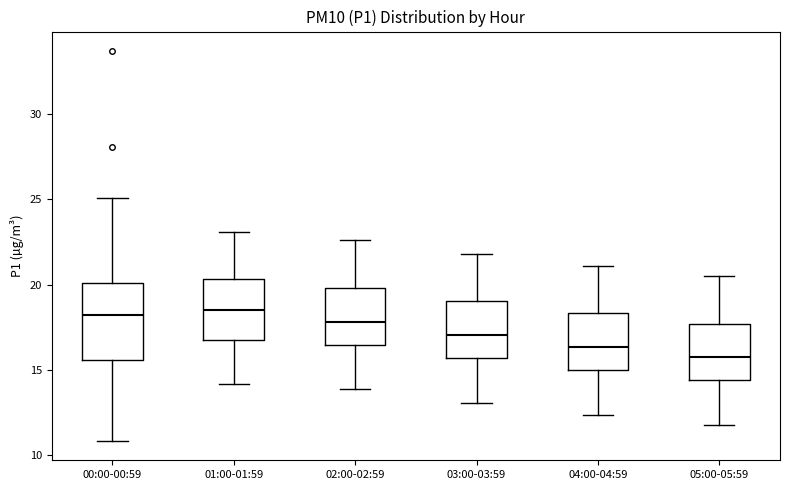

Which box's median line is the lowest?

05:00-05:59